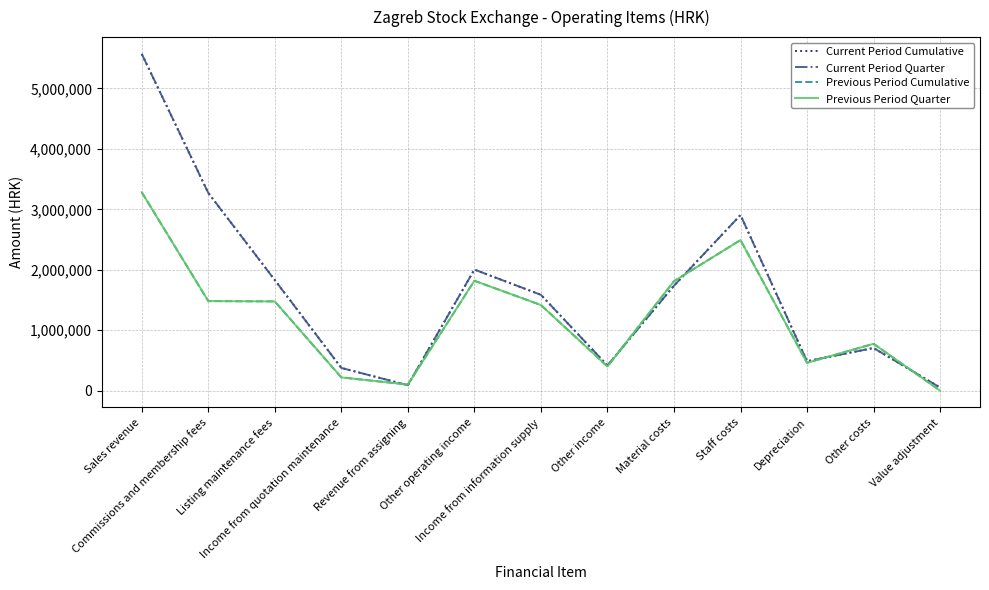

In Previous Period Quarter, how many points are lower than both neighbors (excluding endpoints)?

3